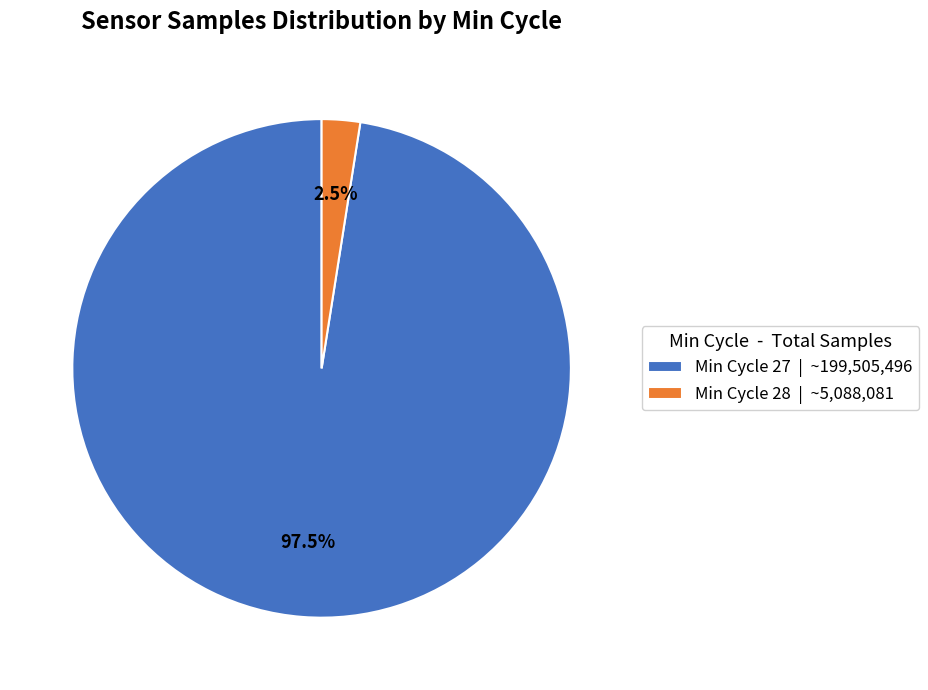

Is Min Cycle 27 | ~199,505,496 the majority of the pie?

Yes